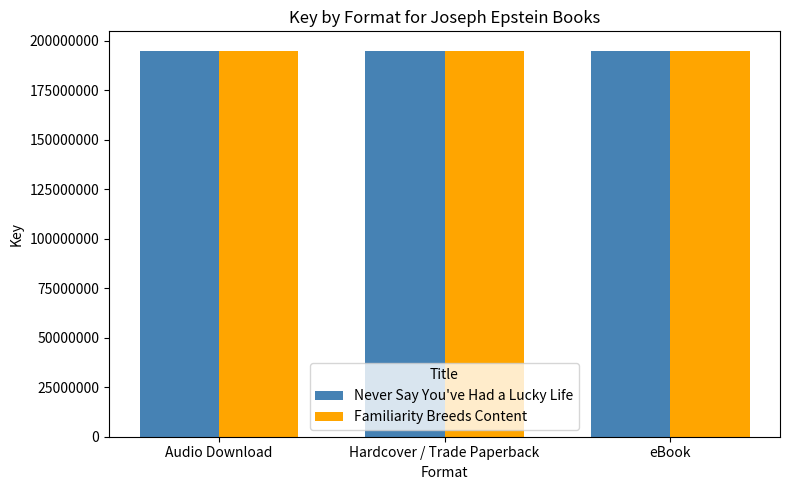

What is the greatest value displayed?

194931460